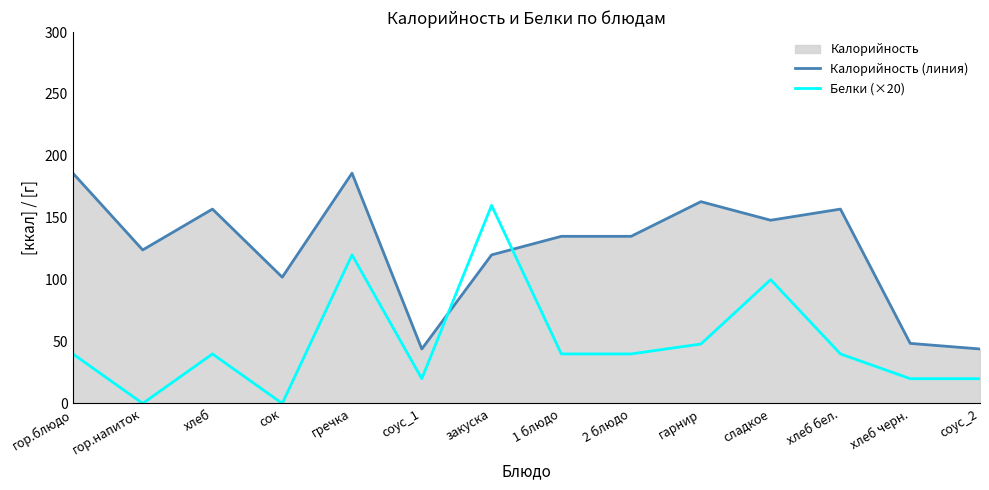

Reading left to right, what are all the values shown in this chart?

Калорийность (линия): 186.0	124.0	157.0	102.0	186.0	44.0	120.0	135.0	135.0	163.0	148.0	157.0	48.5	44.0
Белки (×20): 40.0	0.0	40.0	0.0	120.0	20.0	160.0	40.0	40.0	48.0	100.0	40.0	20.0	20.0